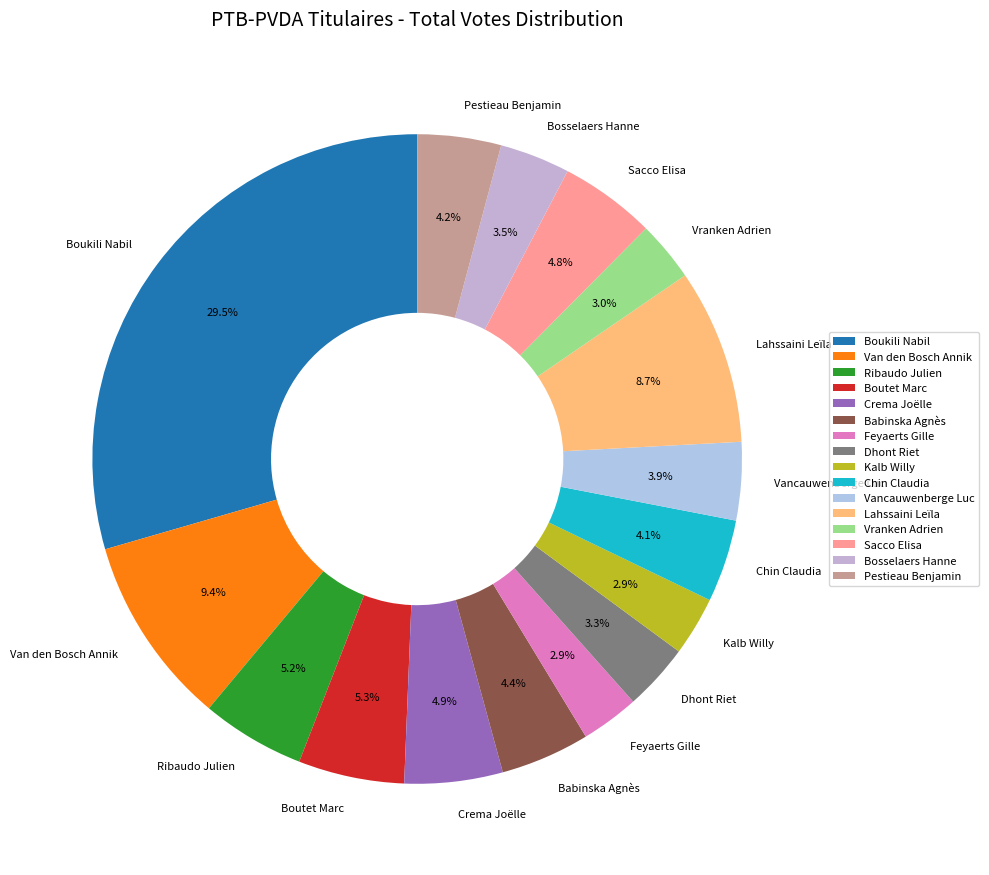

What percentage do Chin Claudia and Vancauwenberge Luc together represent?

8.0%